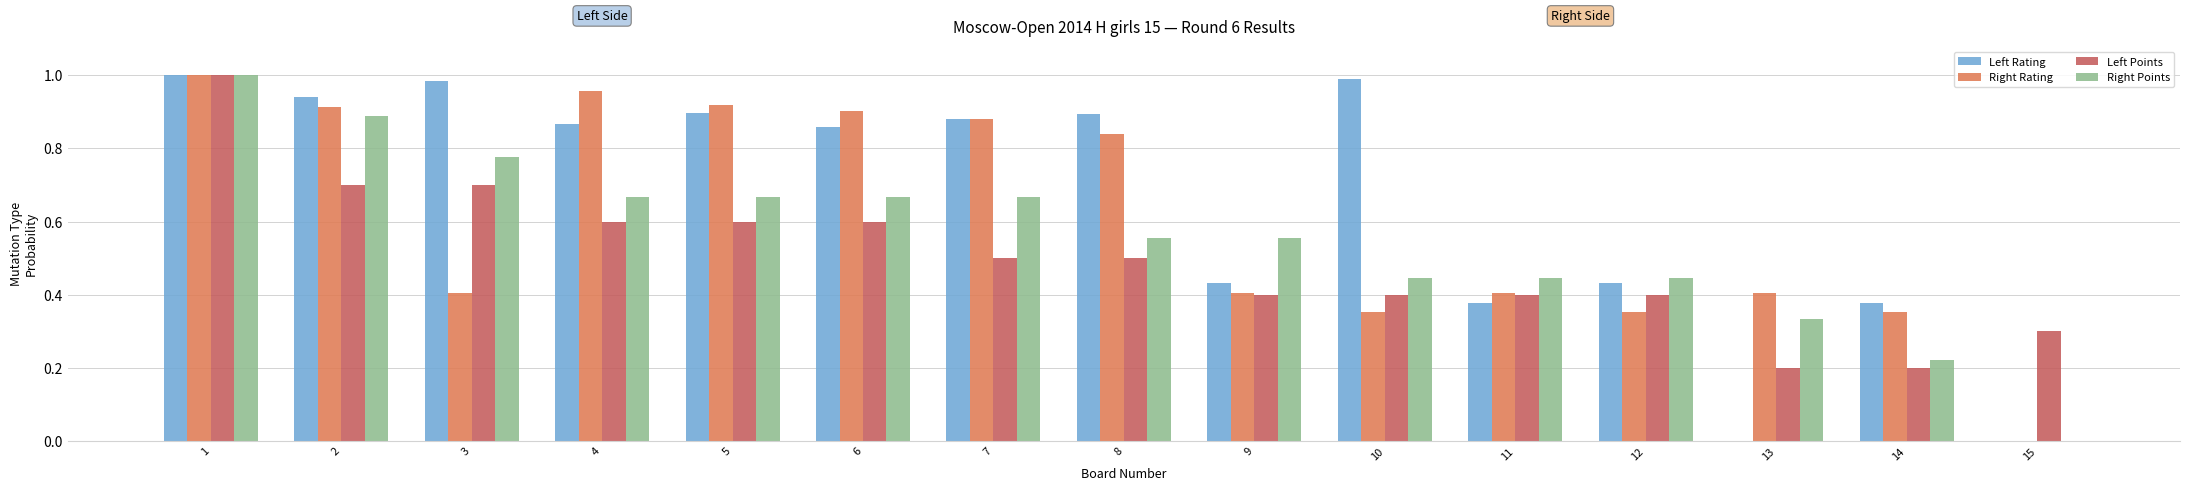

Count the Left Points values in the range 0 to 1.

15